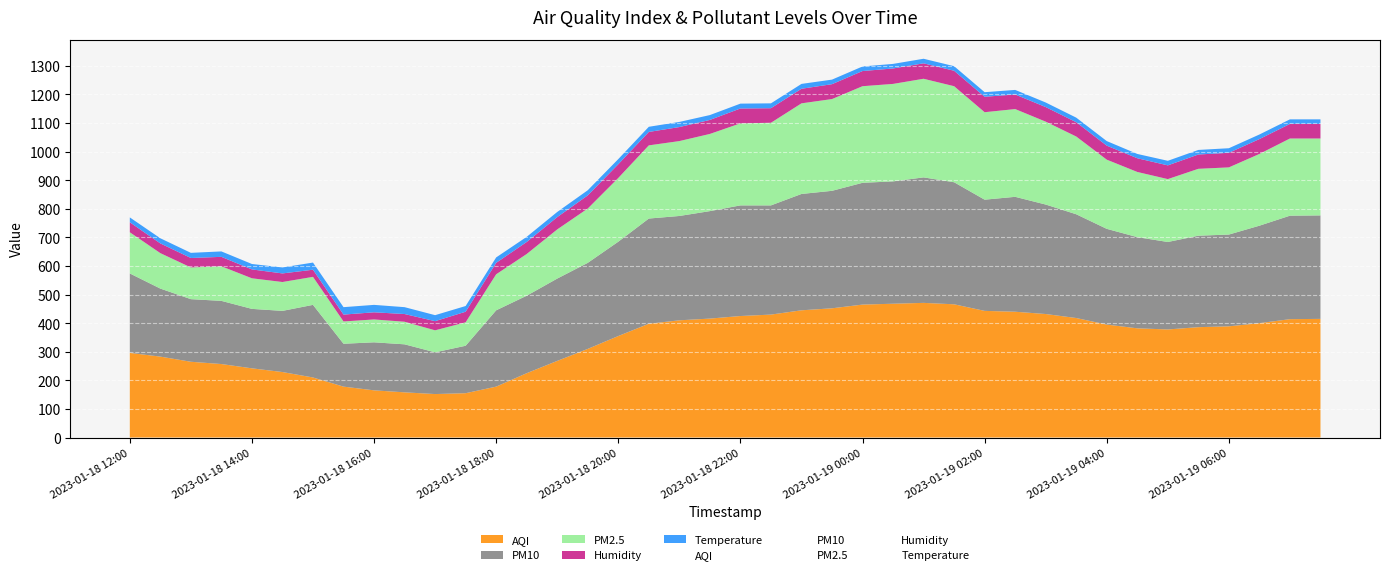

What is the label of the 12th point from the left?

2023-01-18 17:30